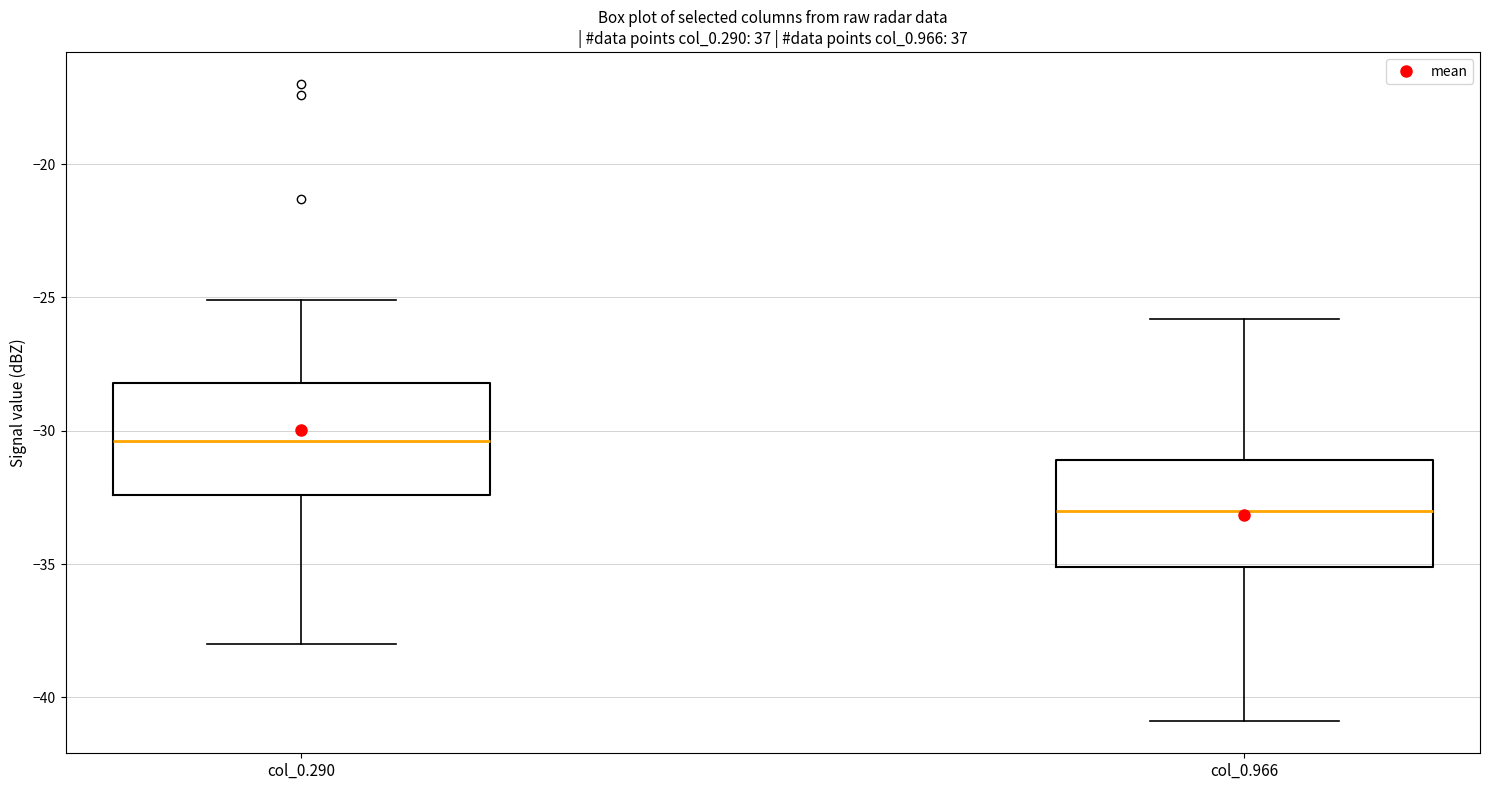

Which box has the lowest median line?

col_0.966